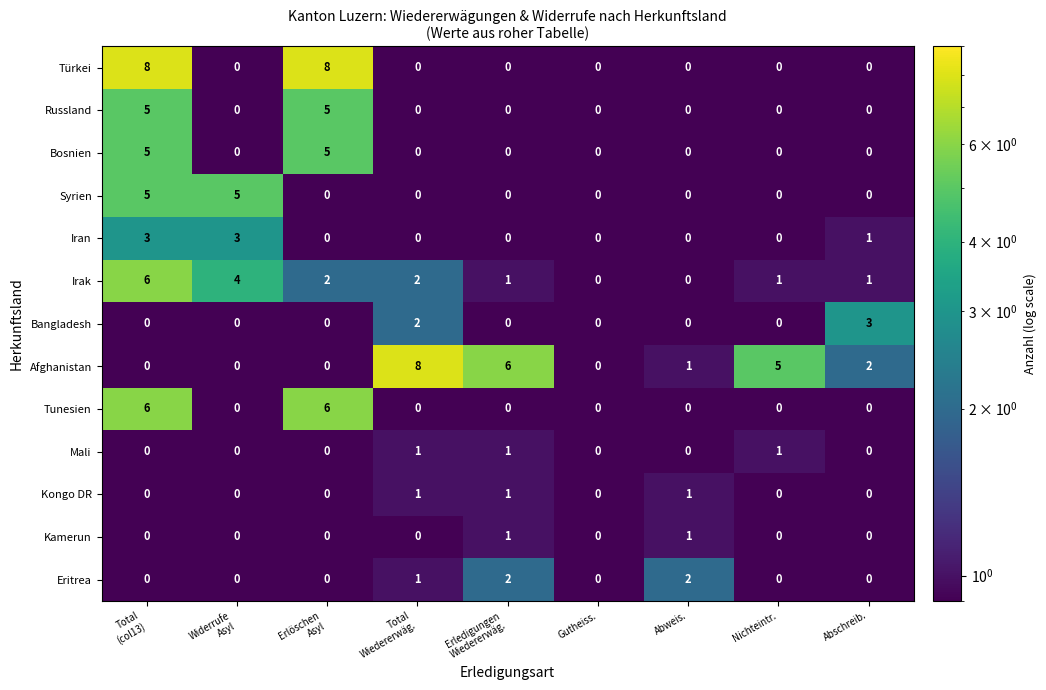

What is the maximum value shown in the chart?

8